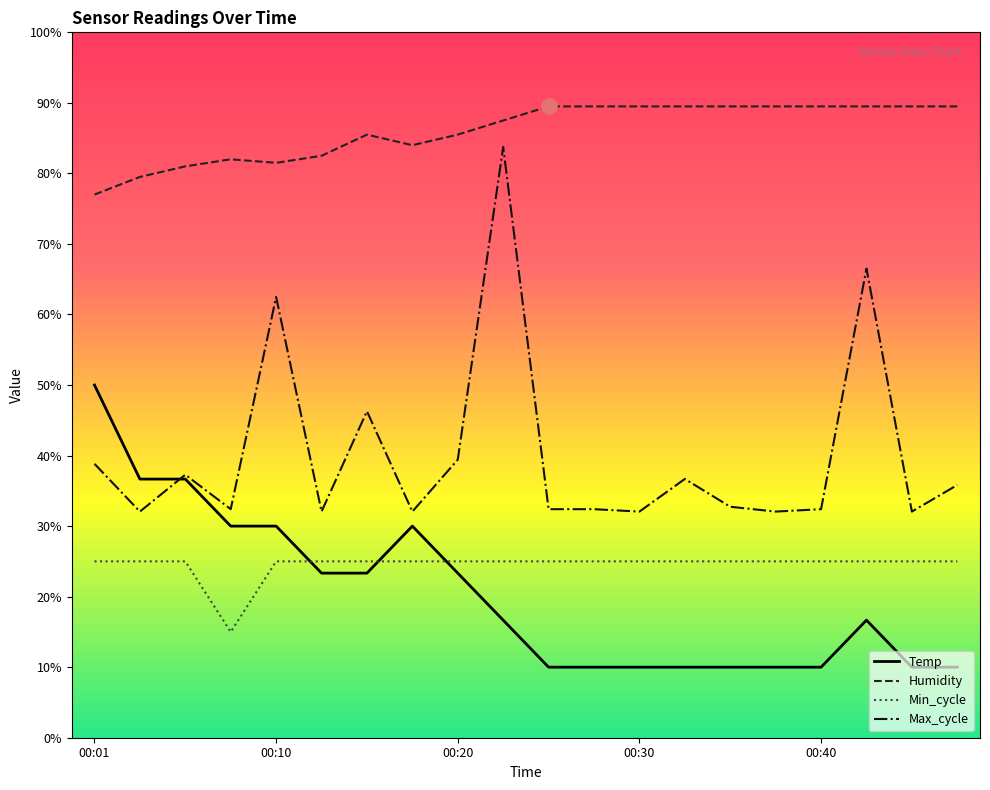

Which series contains the lowest Y value?

Temp